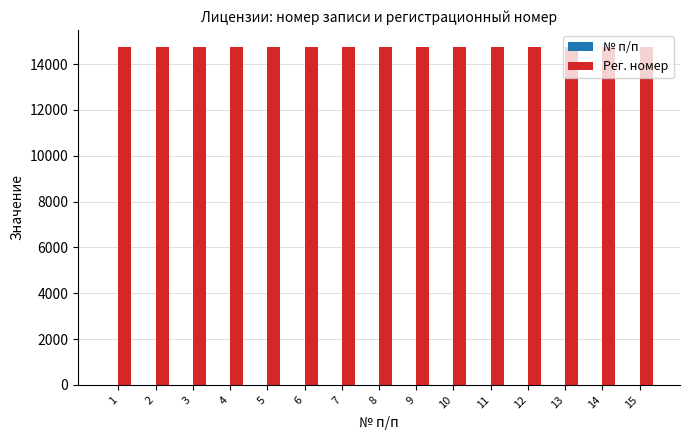

How many groups of bars are there?

15